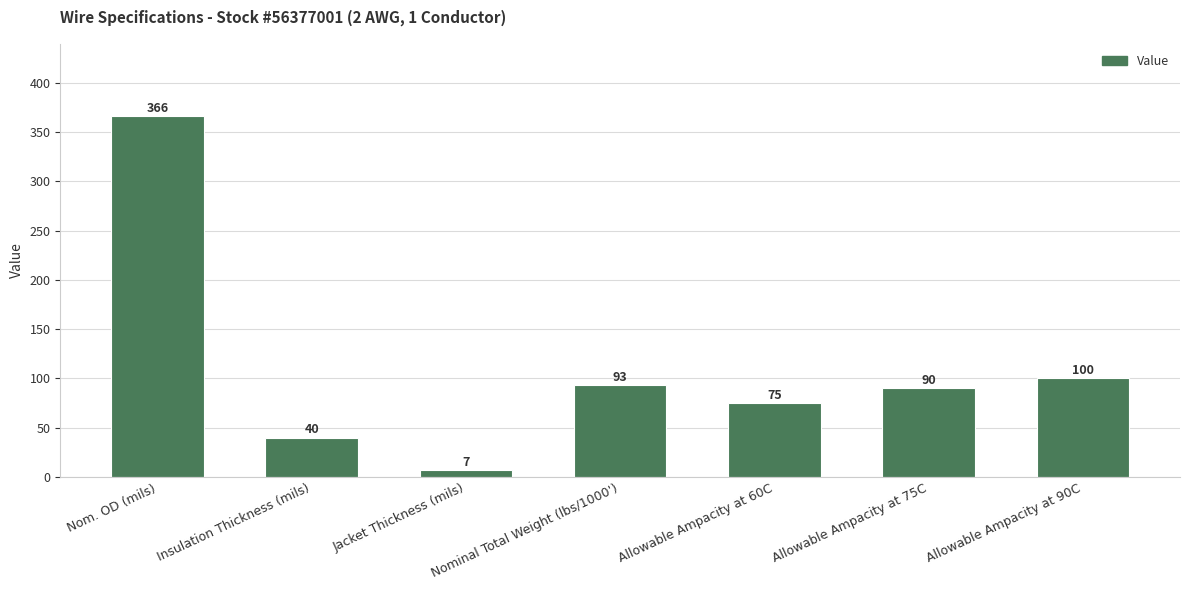

Reading right to left, list all the values displayed in this chart.

100	90	75	93	7	40	366